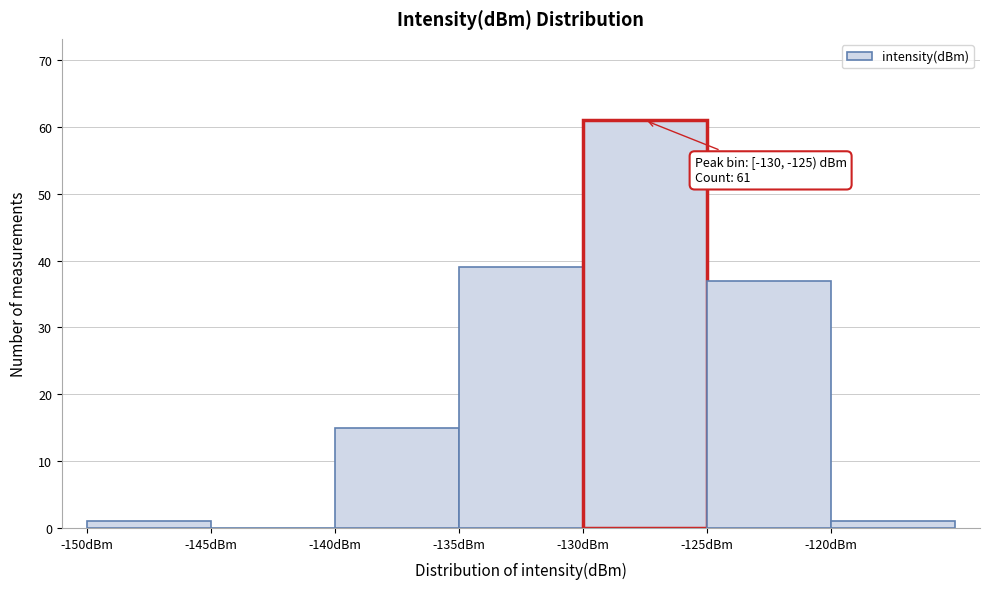

Over which range of the x-axis is the bar tallest?

-130 to -125